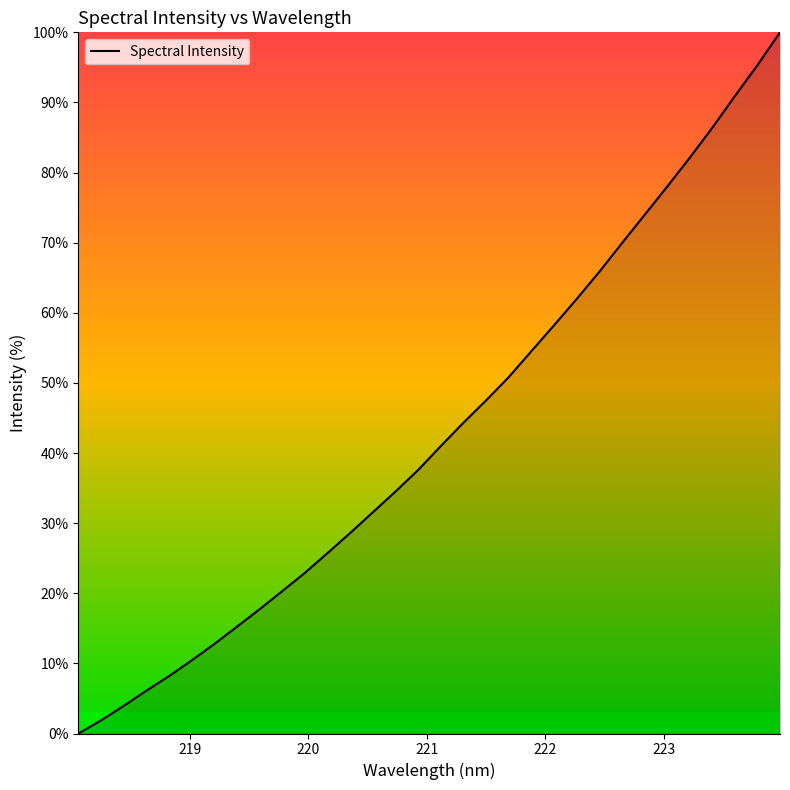

What is the difference between the maximum and minimum values?

100.0